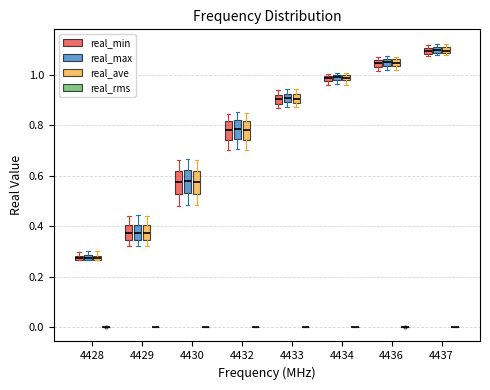

Where is the lower edge of the box for 4433 (real_max) on the y-axis? The values are not printed on the chart, so give them approximately, as read against the axis.

0.90